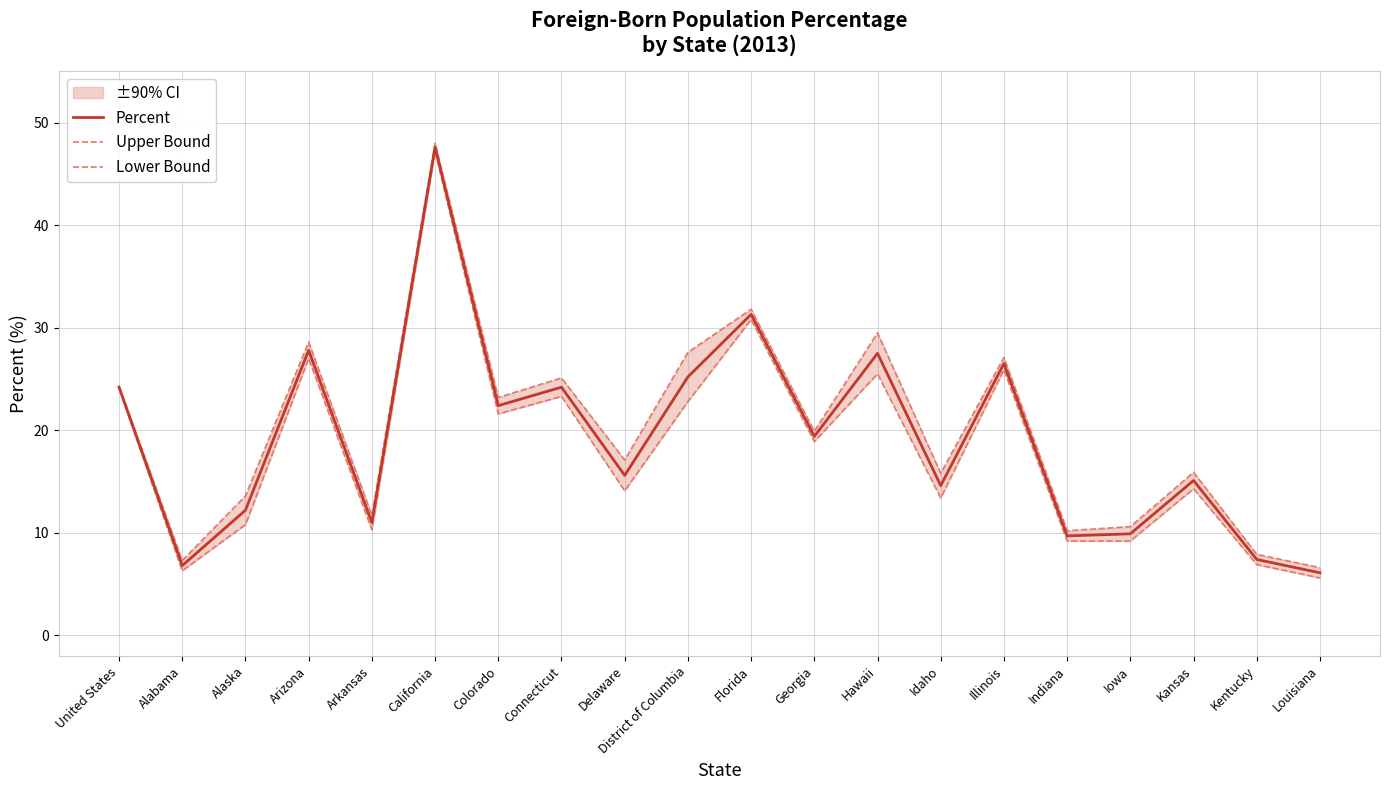

The Upper Bound series shows 47.2 at District of Columbia. True or false?

False